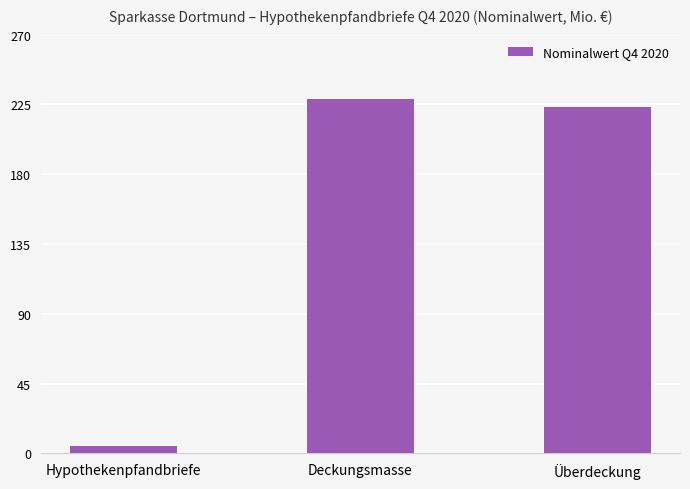

What is the value of the 2nd bar from the left?

228.4